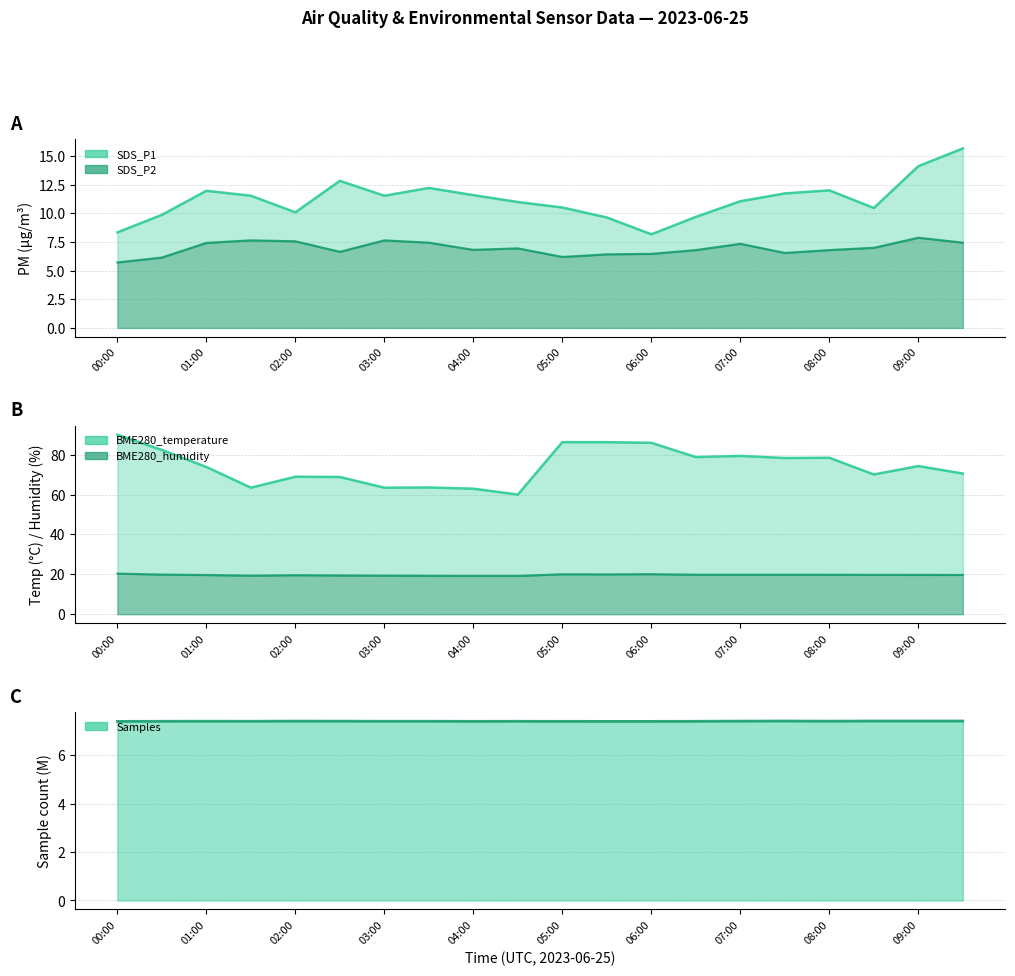

How many values in the SDS_P2 series are below 6?

1